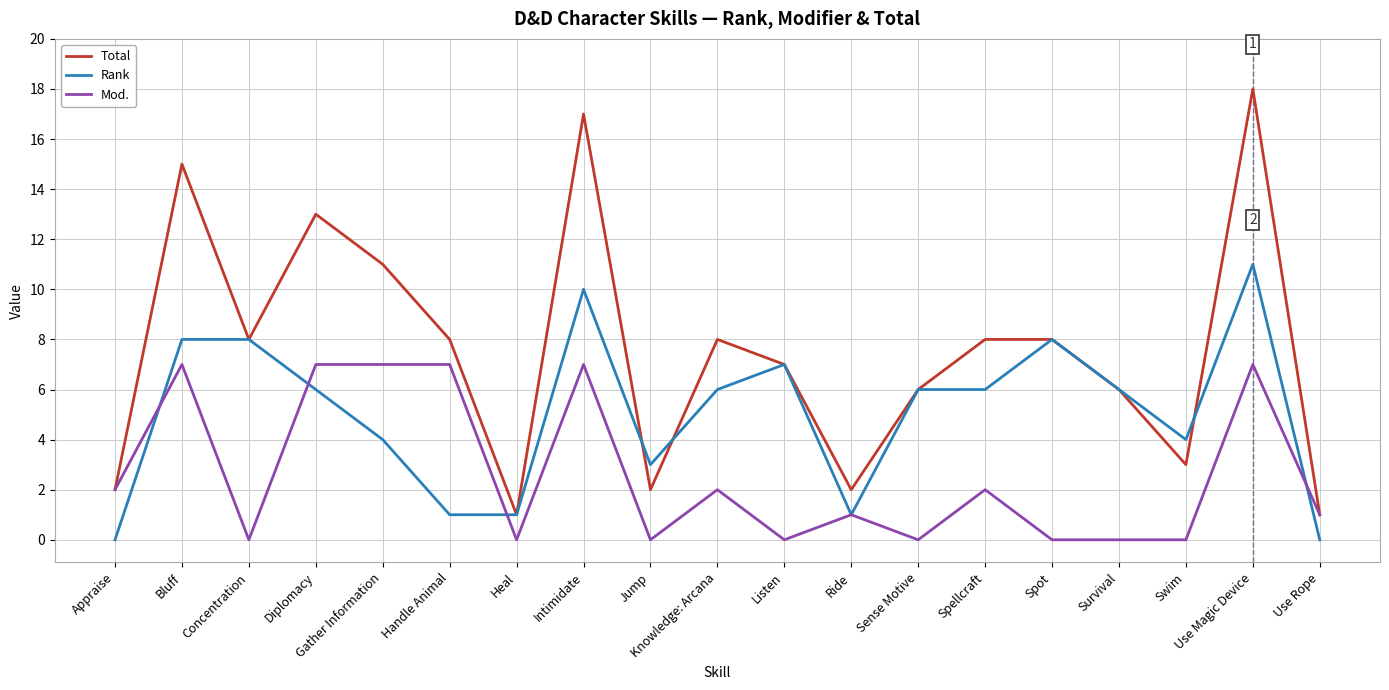

True or false: Mod. has more than 1 interior local peaks.

True